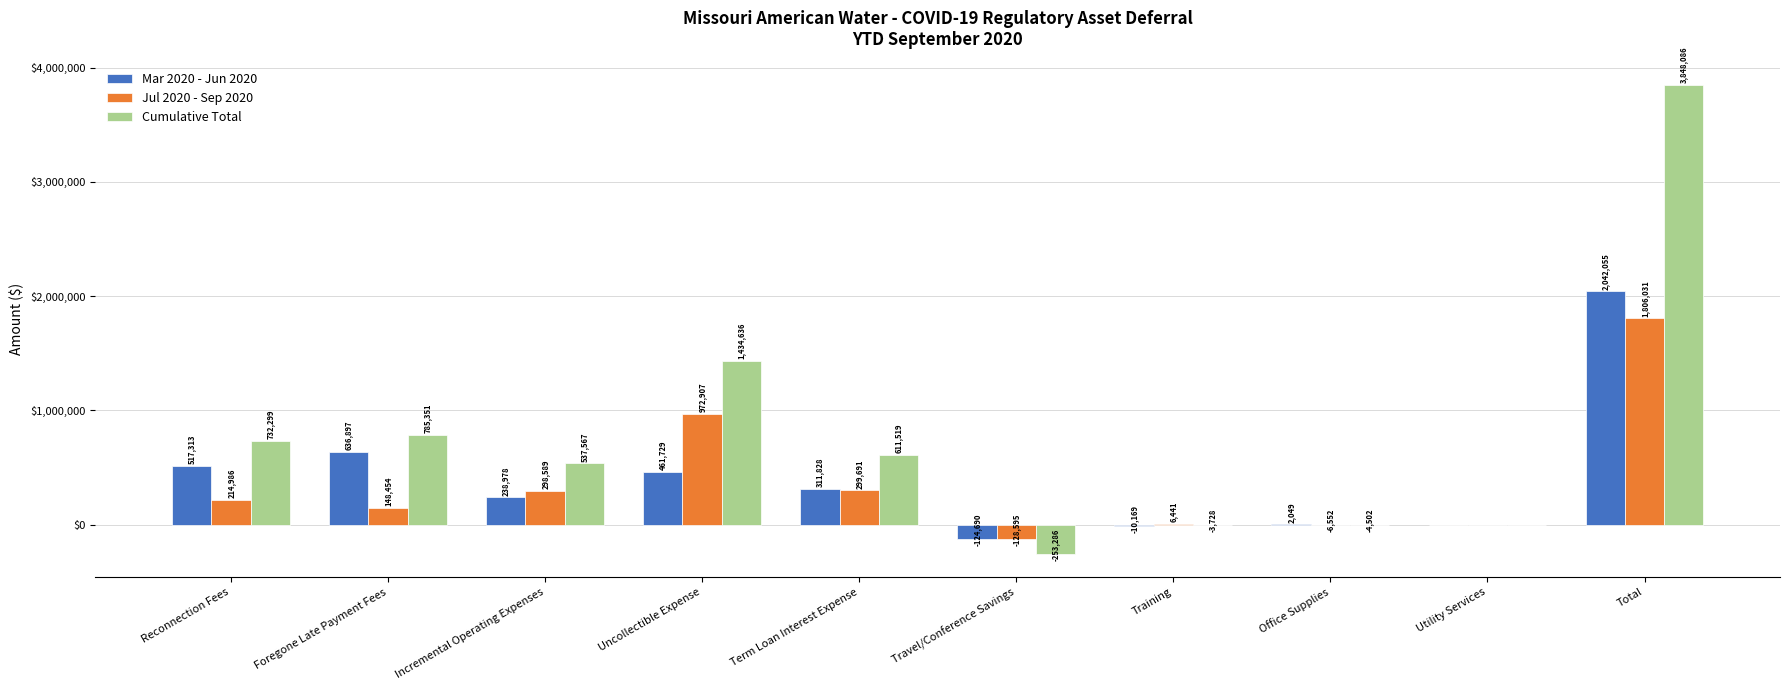

Is the value of Cumulative Total at Total greater than the value of Jul 2020 - Sep 2020 at Training?

Yes